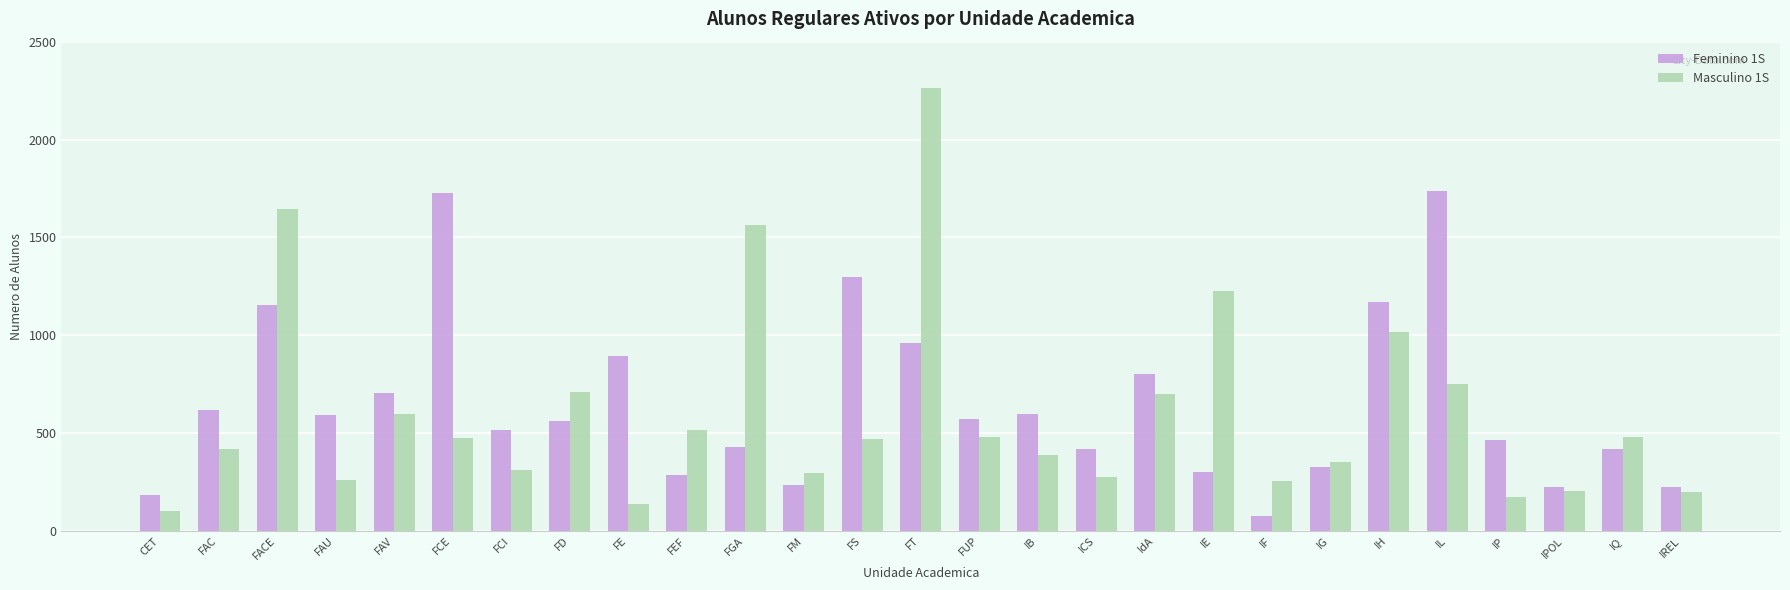

What is the spread (max minus min) of values at IH?

156